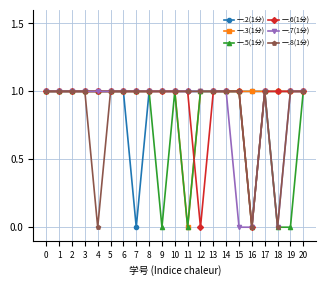

Reading left to right, list all the values displayed in this chart.

一.2(1分): 0=1	1=1	2=1	3=1	4=1	5=1	6=1	7=0	8=1	9=1	10=1	11=1	12=1	13=1	14=1	15=1	16=1	17=1	18=1	19=1	20=1
一.3(1分): 0=1	1=1	2=1	3=1	4=1	5=1	6=1	7=1	8=1	9=1	10=1	11=0	12=1	13=1	14=1	15=1	16=1	17=1	18=1	19=1	20=1
一.5(1分): 0=1	1=1	2=1	3=1	4=1	5=1	6=1	7=1	8=1	9=0	10=1	11=0	12=1	13=1	14=1	15=1	16=0	17=1	18=0	19=0	20=1
一.6(1分): 0=1	1=1	2=1	3=1	4=1	5=1	6=1	7=1	8=1	9=1	10=1	11=1	12=0	13=1	14=1	15=1	16=0	17=1	18=1	19=1	20=1
一.7(1分): 0=1	1=1	2=1	3=1	4=1	5=1	6=1	7=1	8=1	9=1	10=1	11=1	12=1	13=1	14=1	15=0	16=0	17=1	18=0	19=1	20=1
一.8(1分): 0=1	1=1	2=1	3=1	4=0	5=1	6=1	7=1	8=1	9=1	10=1	11=1	12=1	13=1	14=1	15=1	16=0	17=1	18=0	19=1	20=1